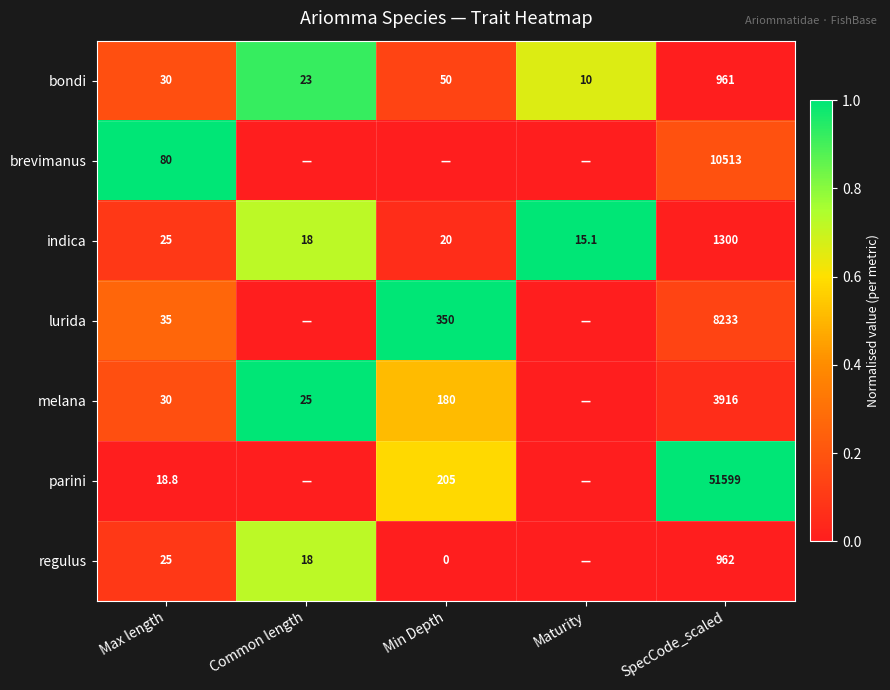

Is the value of brevimanus at Max length greater than the value of parini at Min Depth?

No